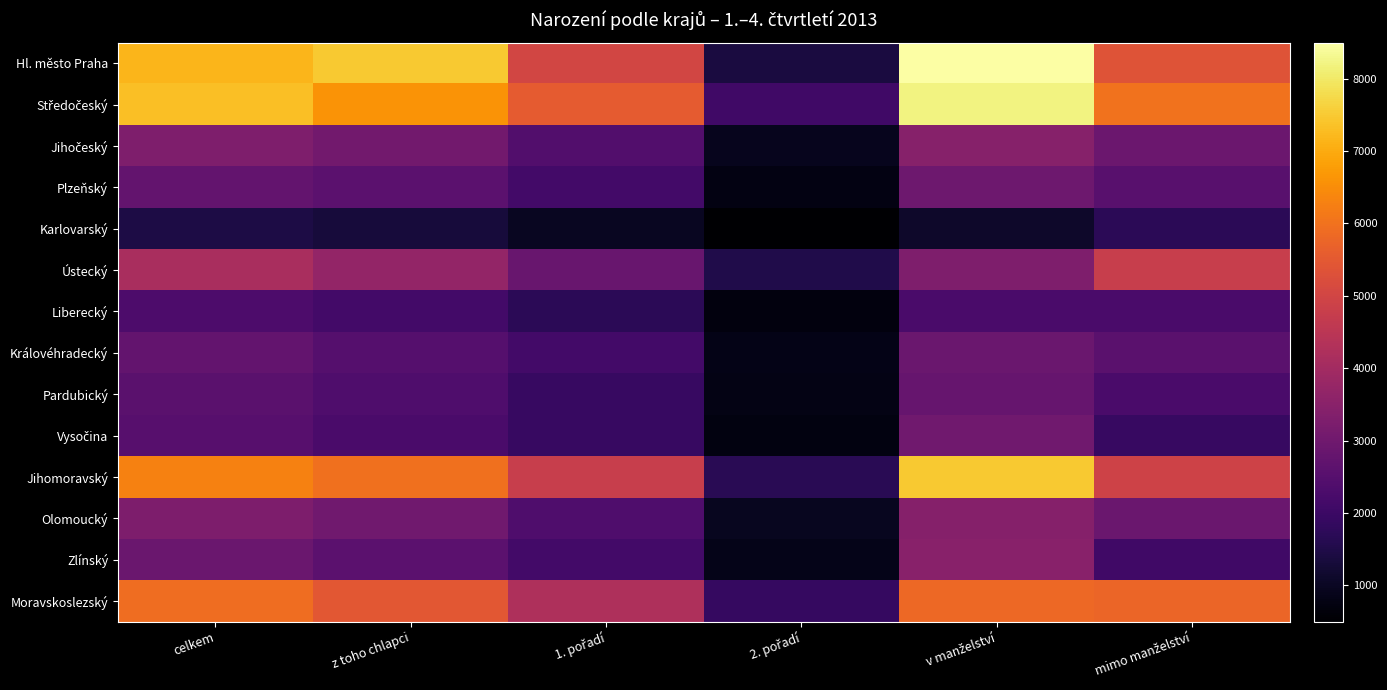

List the series in order of their peak value, lowest first.

Karlovarský, Liberecký, Pardubický, Královéhradecký, Plzeňský, Vysočina, Olomoucký, Jihočeský, Zlínský, Ústecký, Moravskoslezský, Jihomoravský, Středočeský, Hl. město Praha